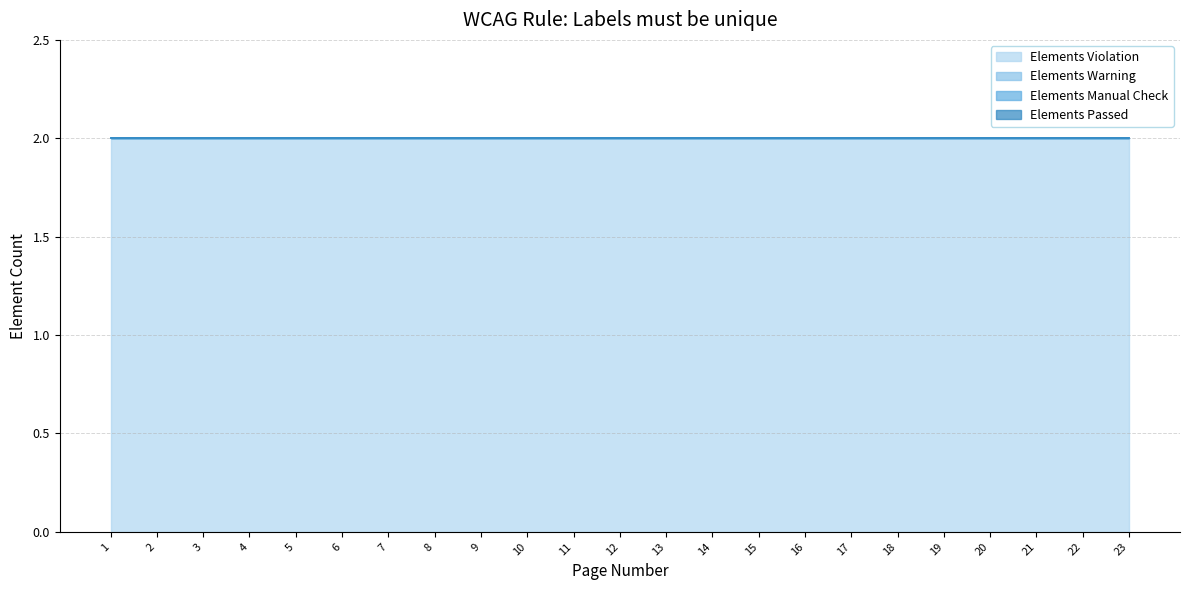

Reading left to right, list all the values displayed in this chart.

Elements Violation: 2	2	2	2	2	2	2	2	2	2	2	2	2	2	2	2	2	2	2	2	2	2	2
Elements Warning: 0	0	0	0	0	0	0	0	0	0	0	0	0	0	0	0	0	0	0	0	0	0	0
Elements Manual Check: 0	0	0	0	0	0	0	0	0	0	0	0	0	0	0	0	0	0	0	0	0	0	0
Elements Passed: 0	0	0	0	0	0	0	0	0	0	0	0	0	0	0	0	0	0	0	0	0	0	0